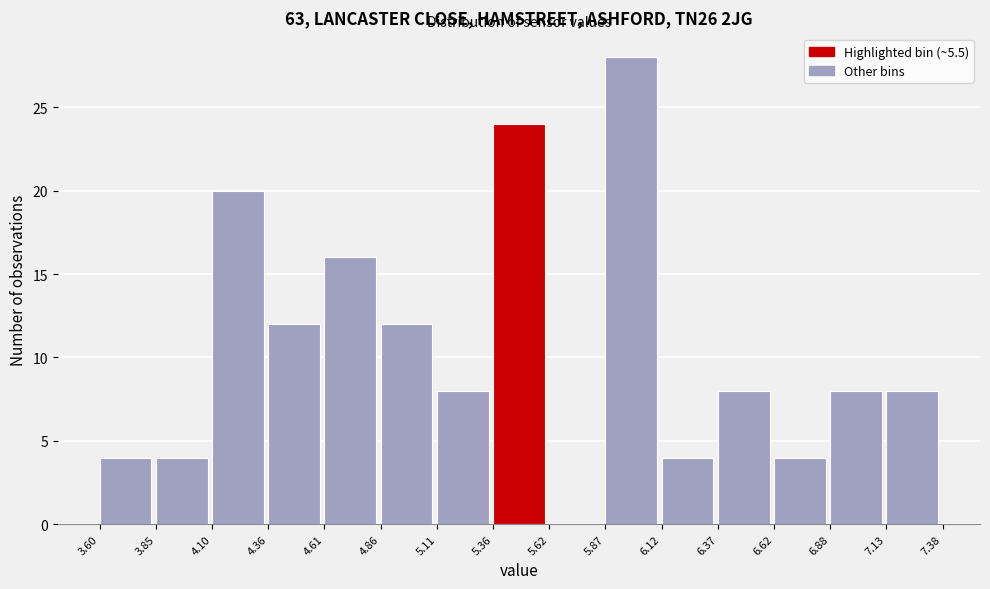

Over which range of the x-axis is the bar tallest?

5.87 to 6.12